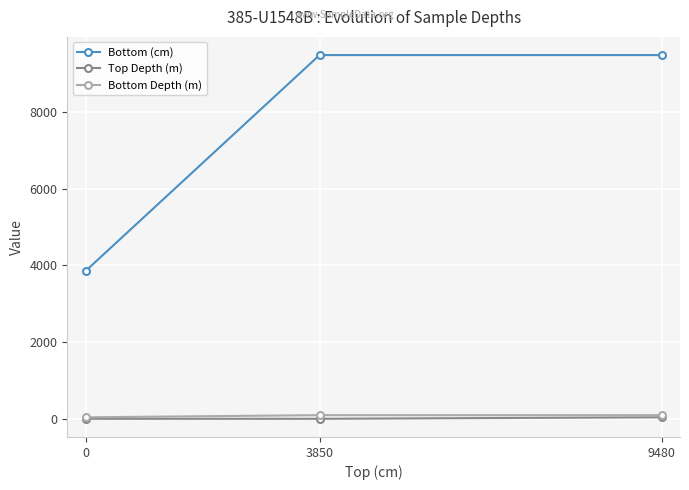

What value does the Top Depth (m) series have at 9480?

38.5